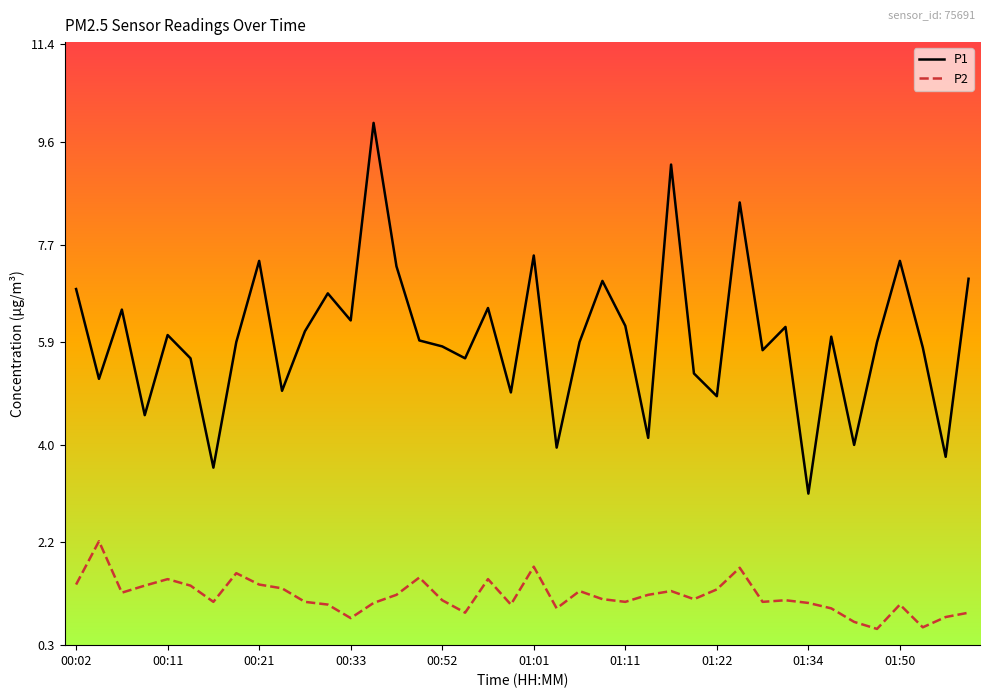

What is the difference between the maximum and minimum values in the P2 series?

1.6